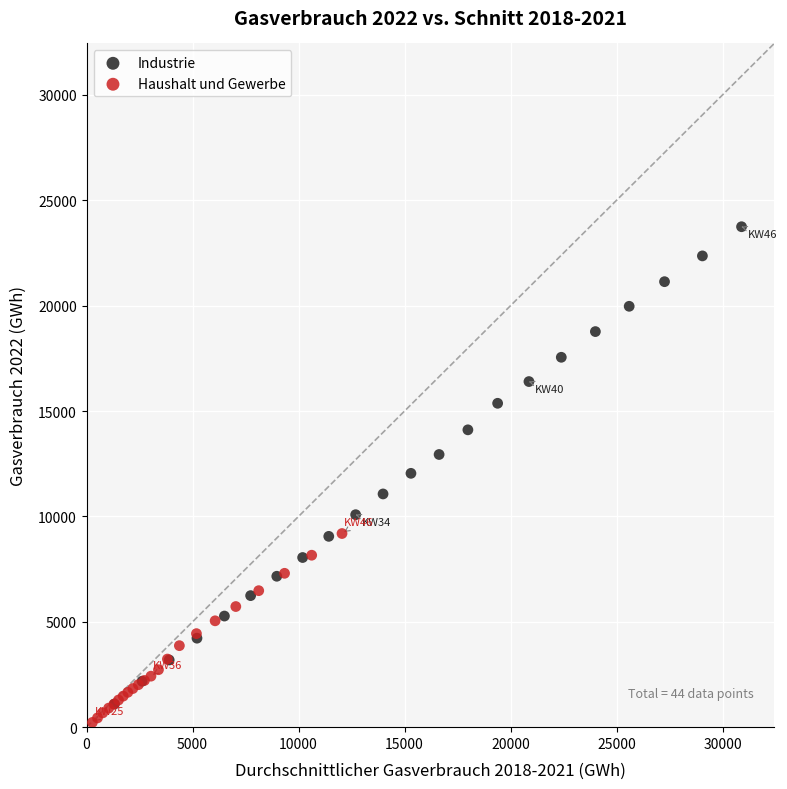

What are all the series names shown in the legend?

Industrie, Haushalt und Gewerbe